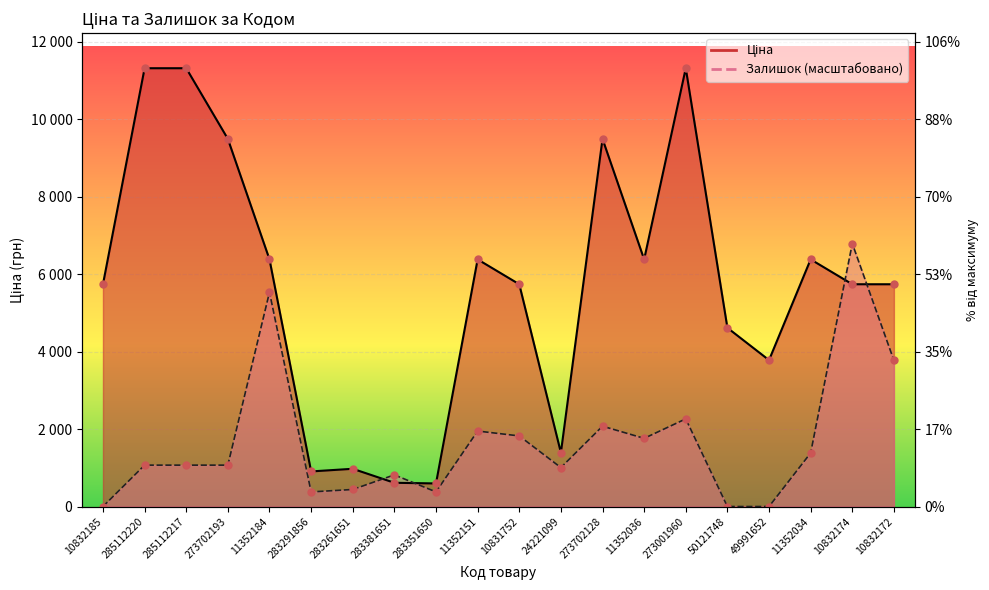

Is the value of Ціна at 11352036 greater than the value of Залишок at 10831752?

Yes